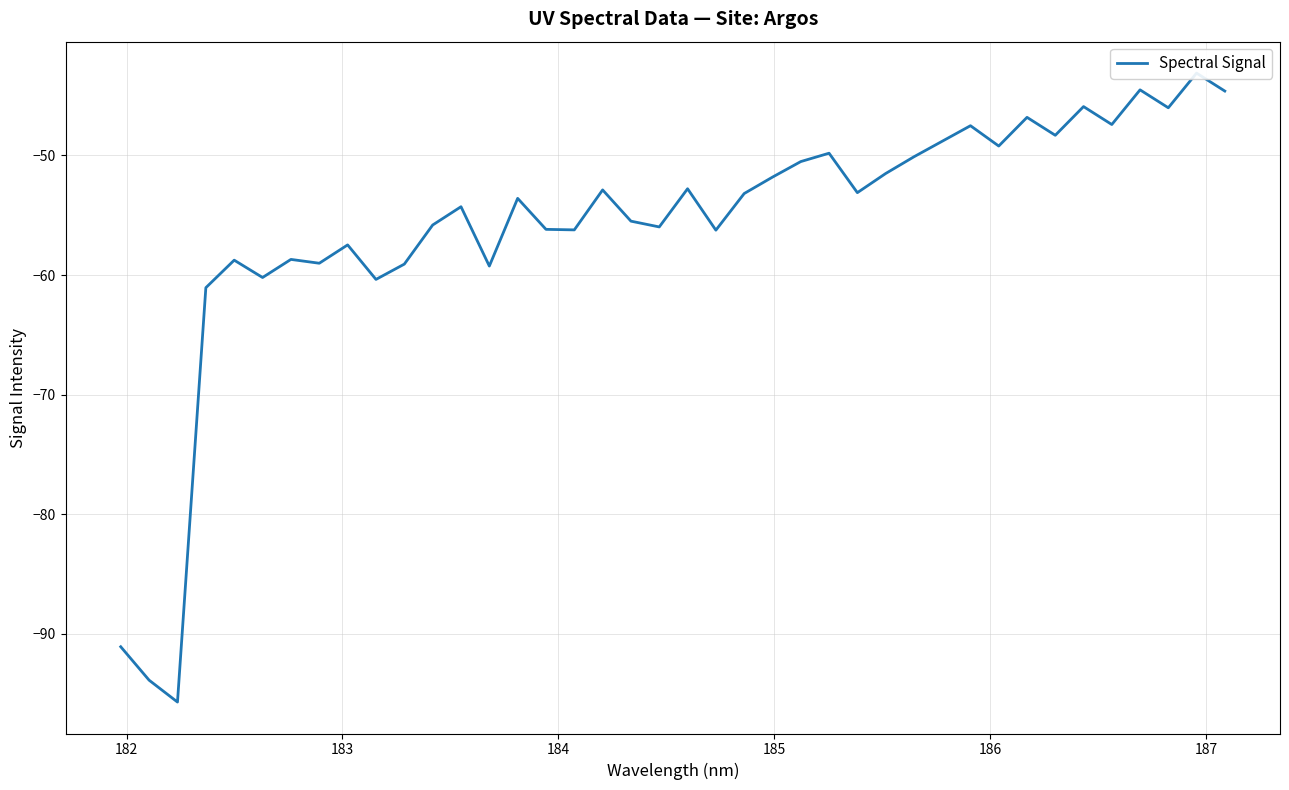

What is the value of the 5th point from the left?

-58.8